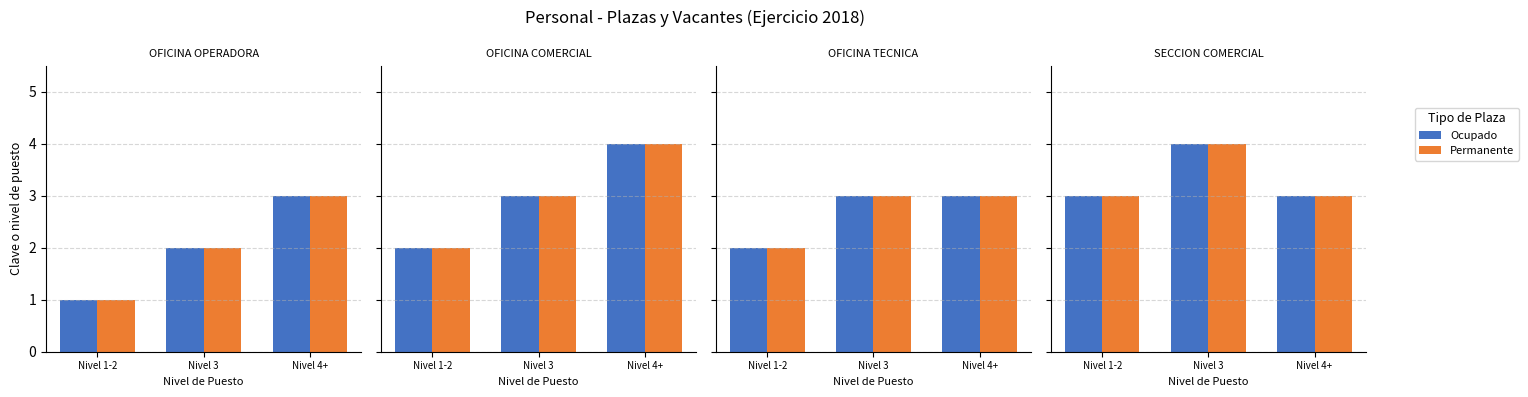

What is the total value across all series at Nivel 4+?

6